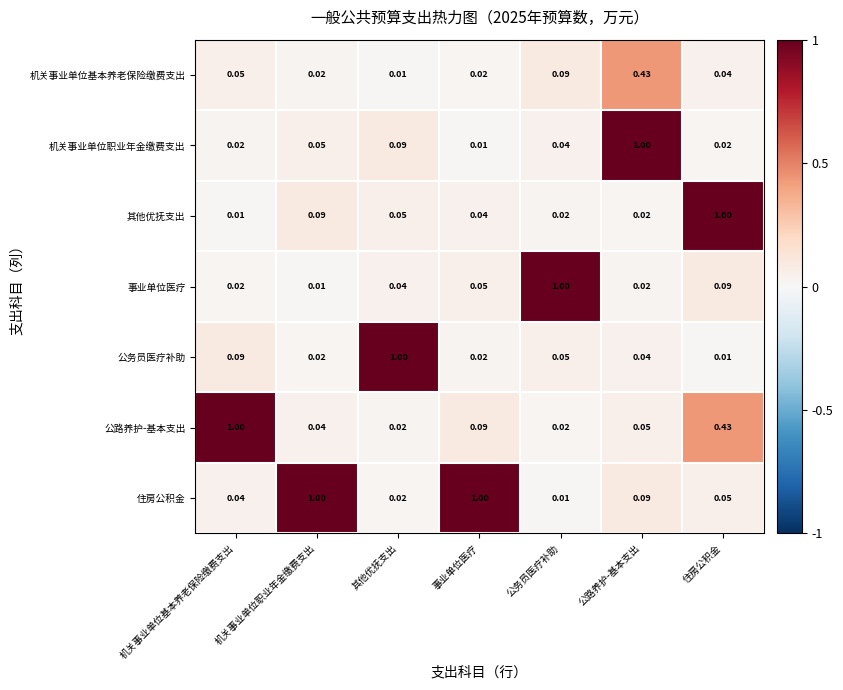

At which category is the sum across all series the highest?

公路养护-基本支出